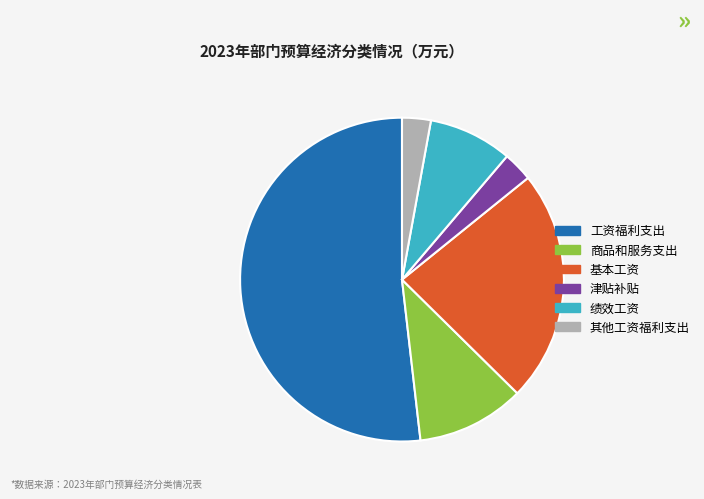

Combined, do 津贴补贴 and 其他工资福利支出 account for over 50%?

No